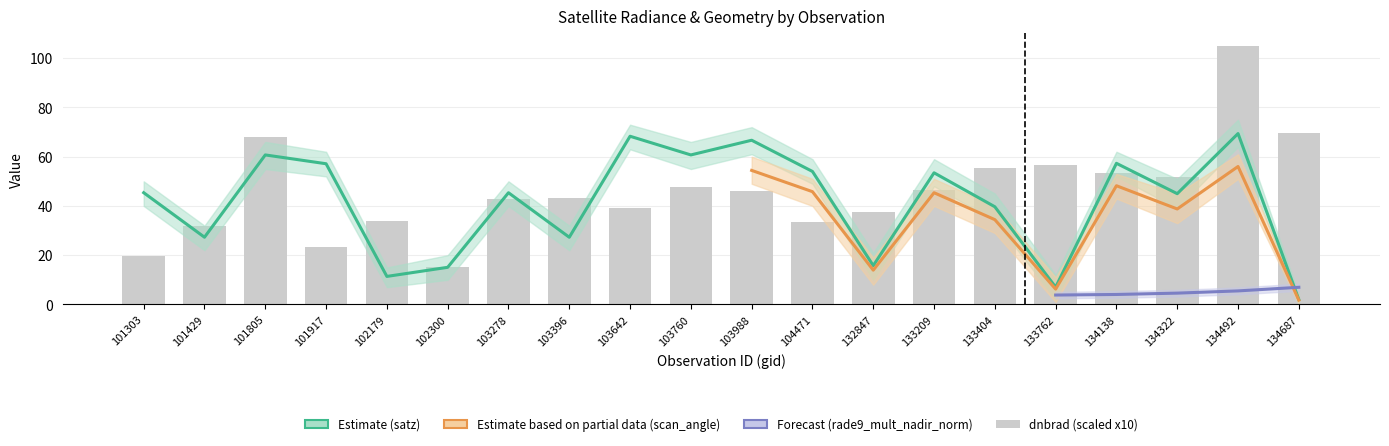

What is the difference between the maximum and minimum values in the dnbrad series?

89.5